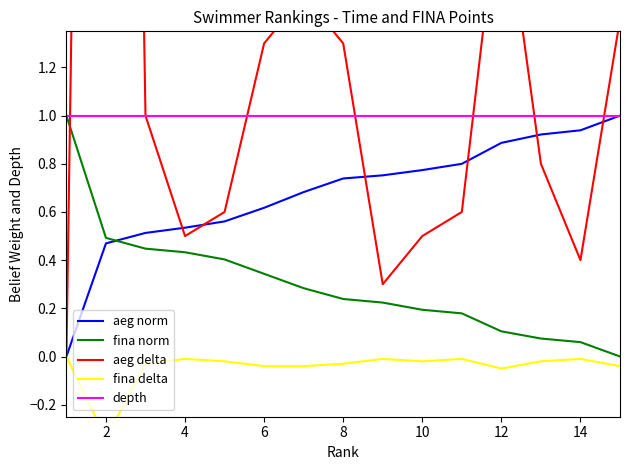

What is the highest value of the depth series?

1.0